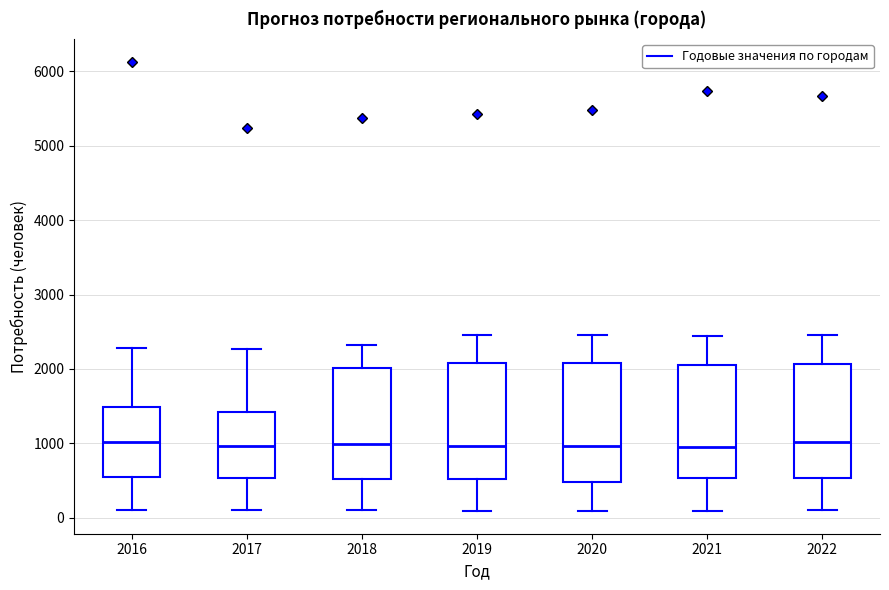

Reading left to right, transcribe this box plot: for each box, give where its median line is, the range the box spans, and where its two whiskers end, as read against the y-axis. The values are not printed on the chart, so give them approximately, as read against the axis.

2016: median 1000, box 500 to 1500, whiskers 100 to 2300
2017: median 1000, box 500 to 1400, whiskers 100 to 2300
2018: median 1000, box 500 to 2000, whiskers 100 to 2300
2019: median 1000, box 500 to 2100, whiskers 100 to 2500
2020: median 1000, box 500 to 2100, whiskers 100 to 2500
2021: median 1000, box 500 to 2100, whiskers 100 to 2400
2022: median 1000, box 500 to 2100, whiskers 100 to 2500